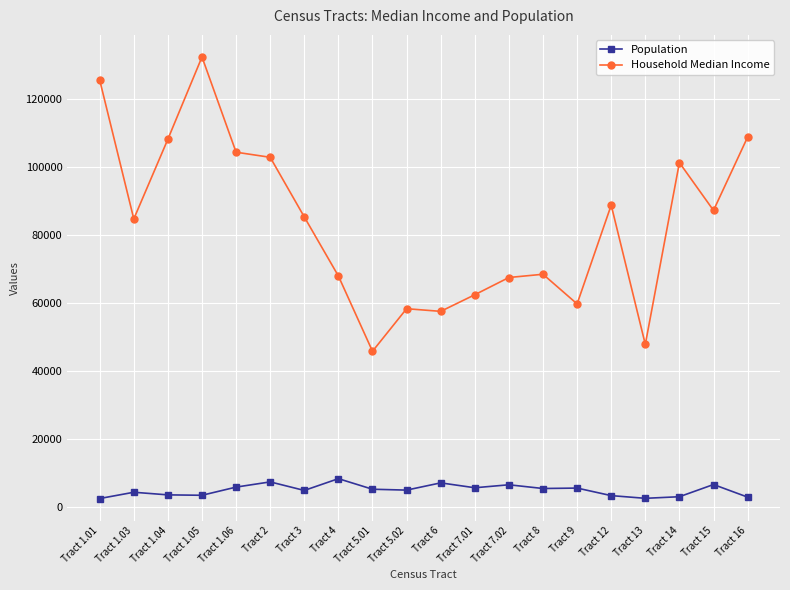

True or false: Household Median Income has more than 2 interior local peaks.

True